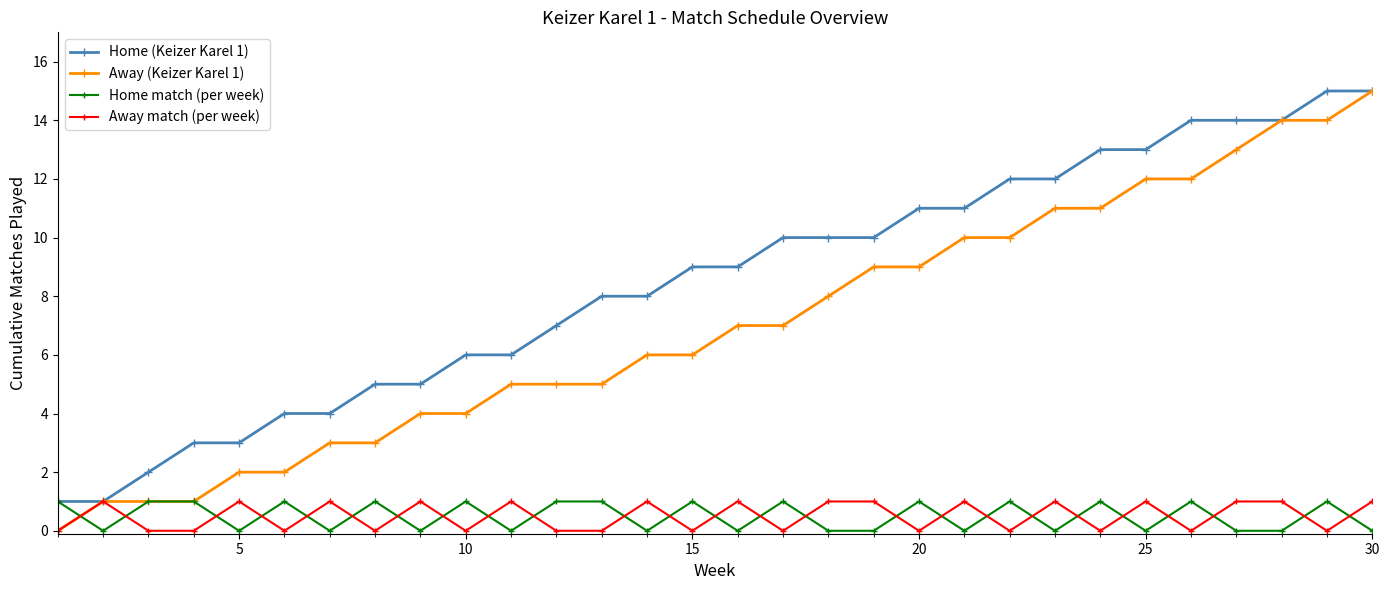

How many intersections are there between Away match (per week) and Home match (per week)?

25